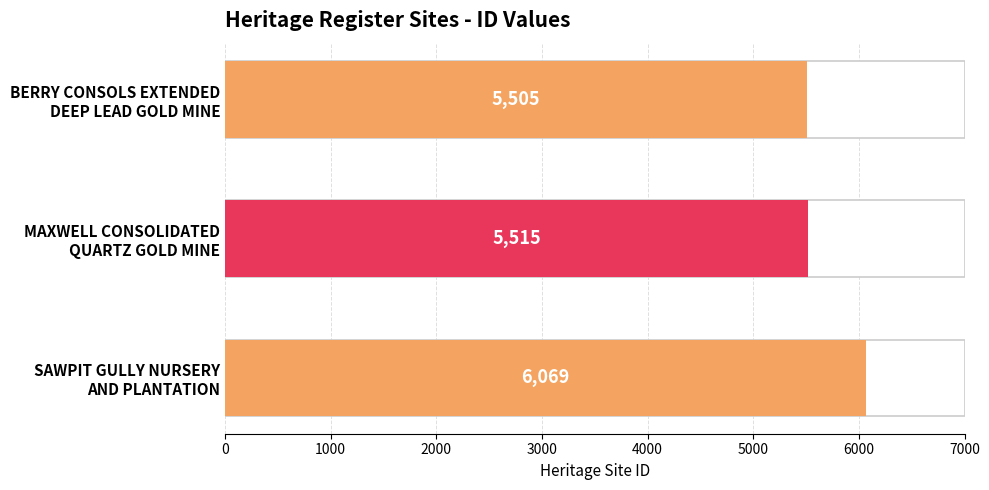

How many bars are there in total?

3